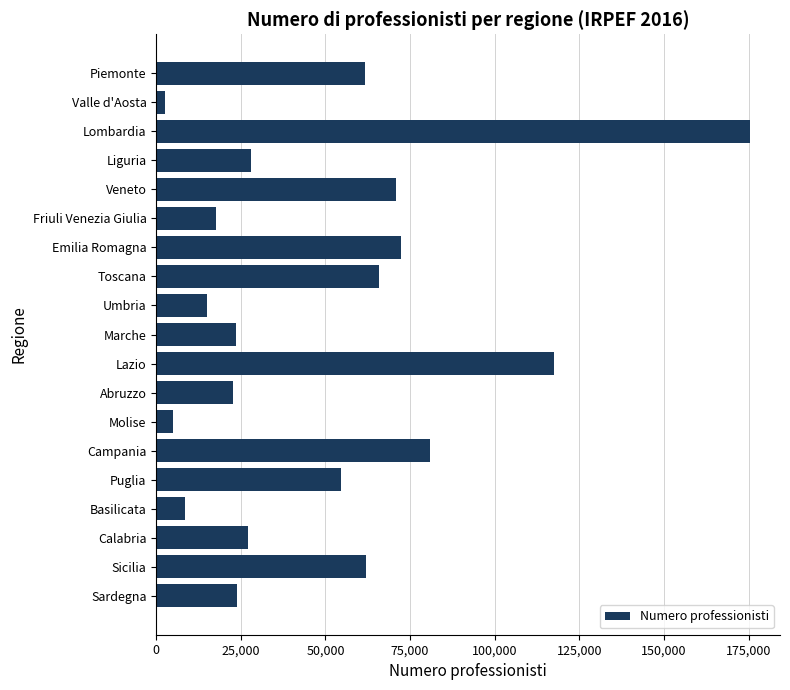

Is it true that the value at Emilia Romagna is 33622?

False